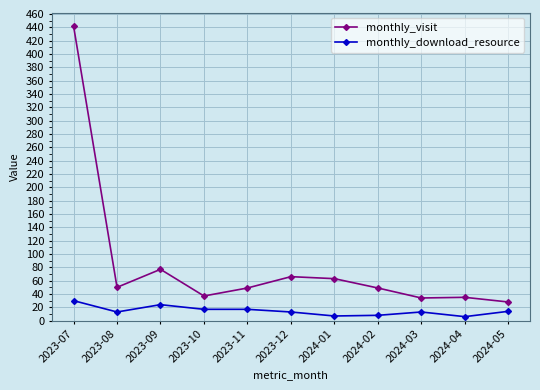

Is the value of monthly_download_resource at 2024-02 greater than the value of monthly_visit at 2023-09?

No